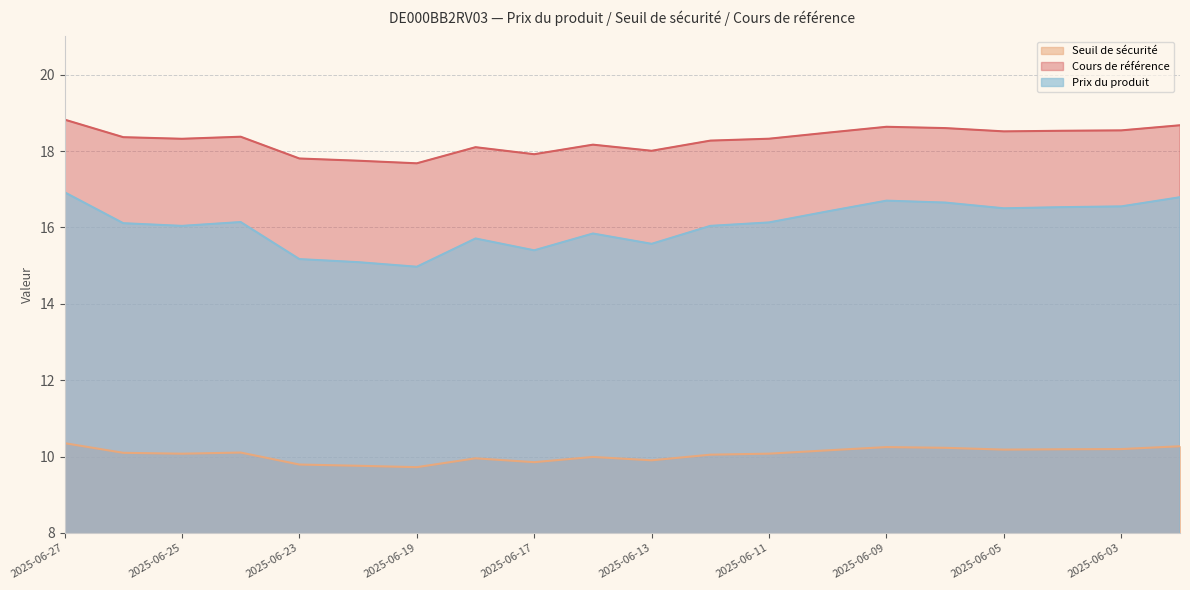

True or false: Cours de référence and Seuil de sécurité intersect in this chart.

False